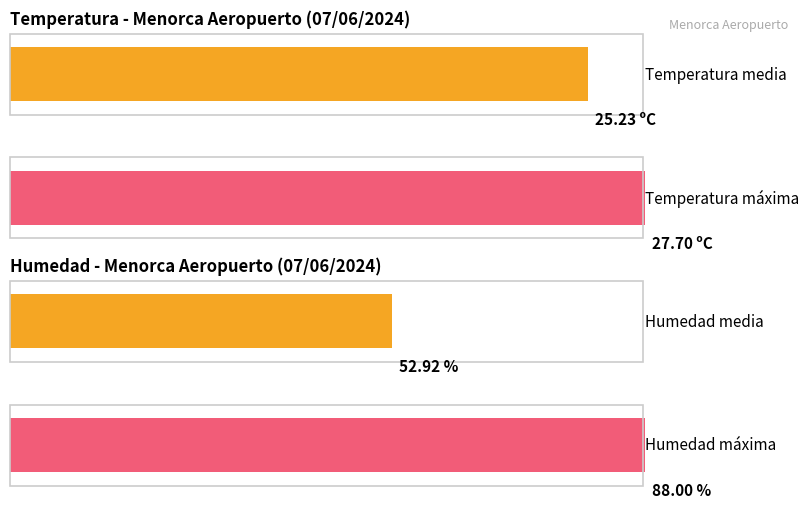

How many bars are there in each group?

2